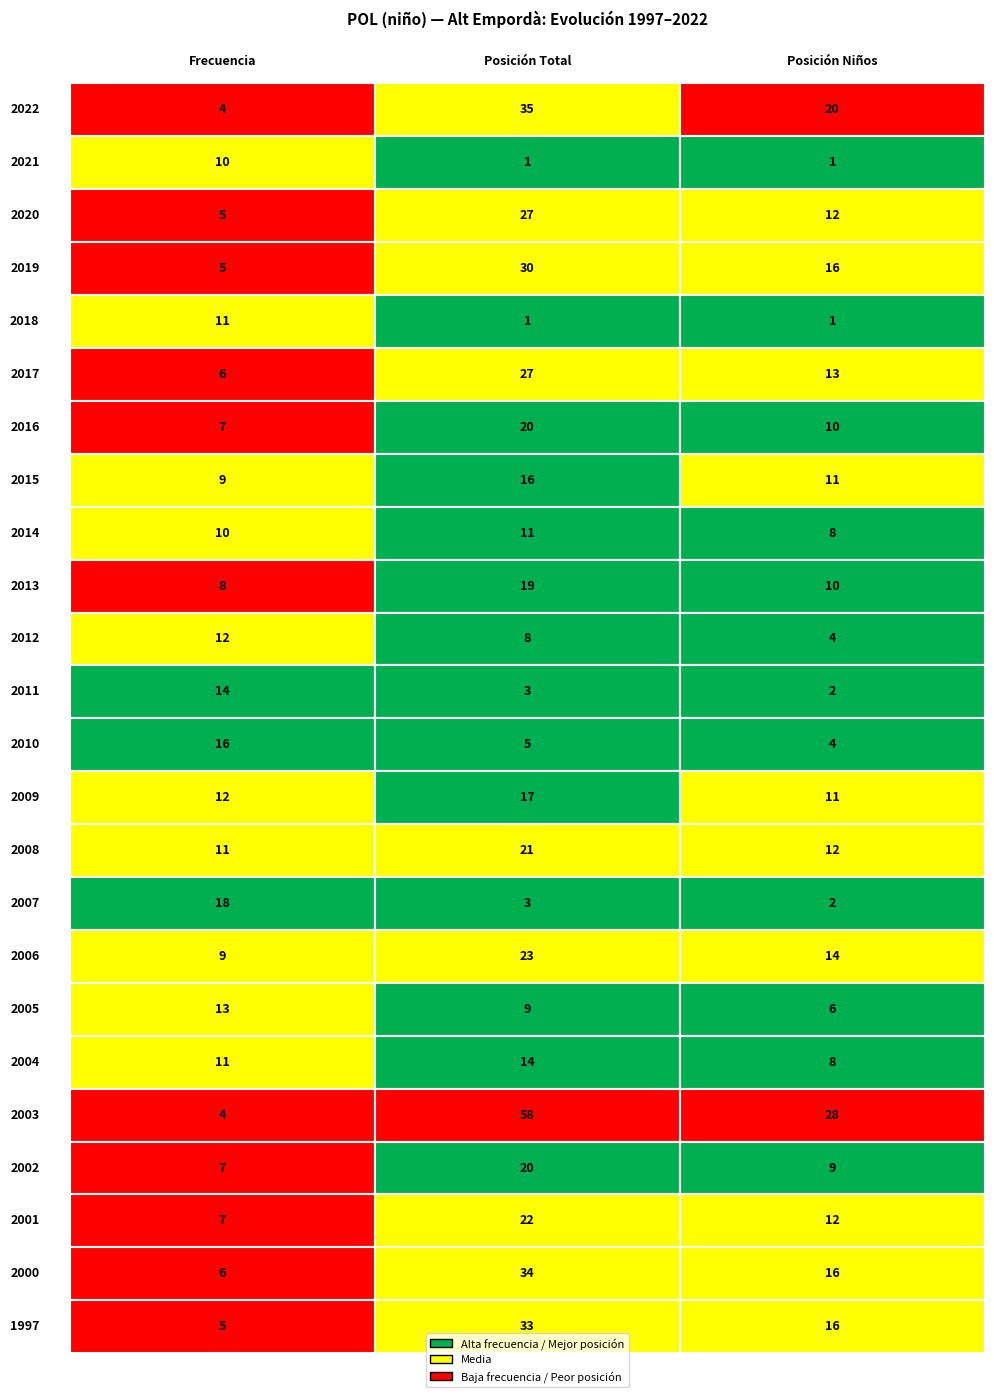

Reading left to right, what are all the values shown in this chart?

Frecuencia: 4	10	5	5	11	6	7	9	10	8	12	14	16	12	11	18	9	13	11	4	7	7	6	5
Posición Total: 35	1	27	30	1	27	20	16	11	19	8	3	5	17	21	3	23	9	14	58	20	22	34	33
Posición Niños: 20	1	12	16	1	13	10	11	8	10	4	2	4	11	12	2	14	6	8	28	9	12	16	16